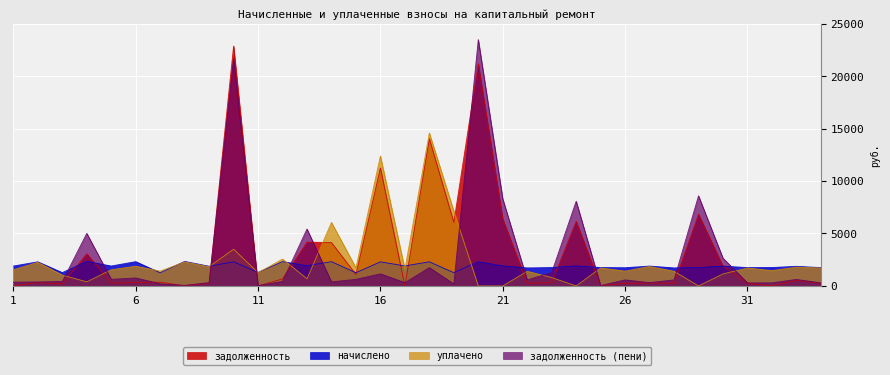

What is the sum of the задолженность values at 34 and 31?

507.1